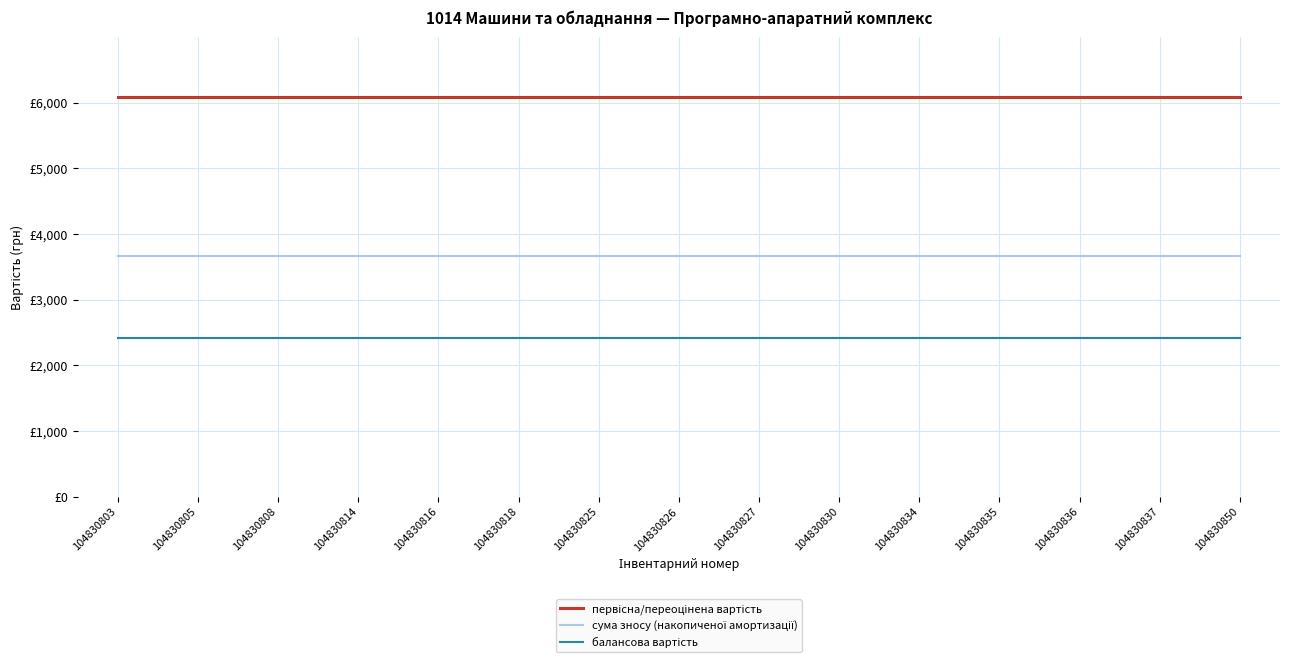

Does the chart display data point markers on the line(s)?

No